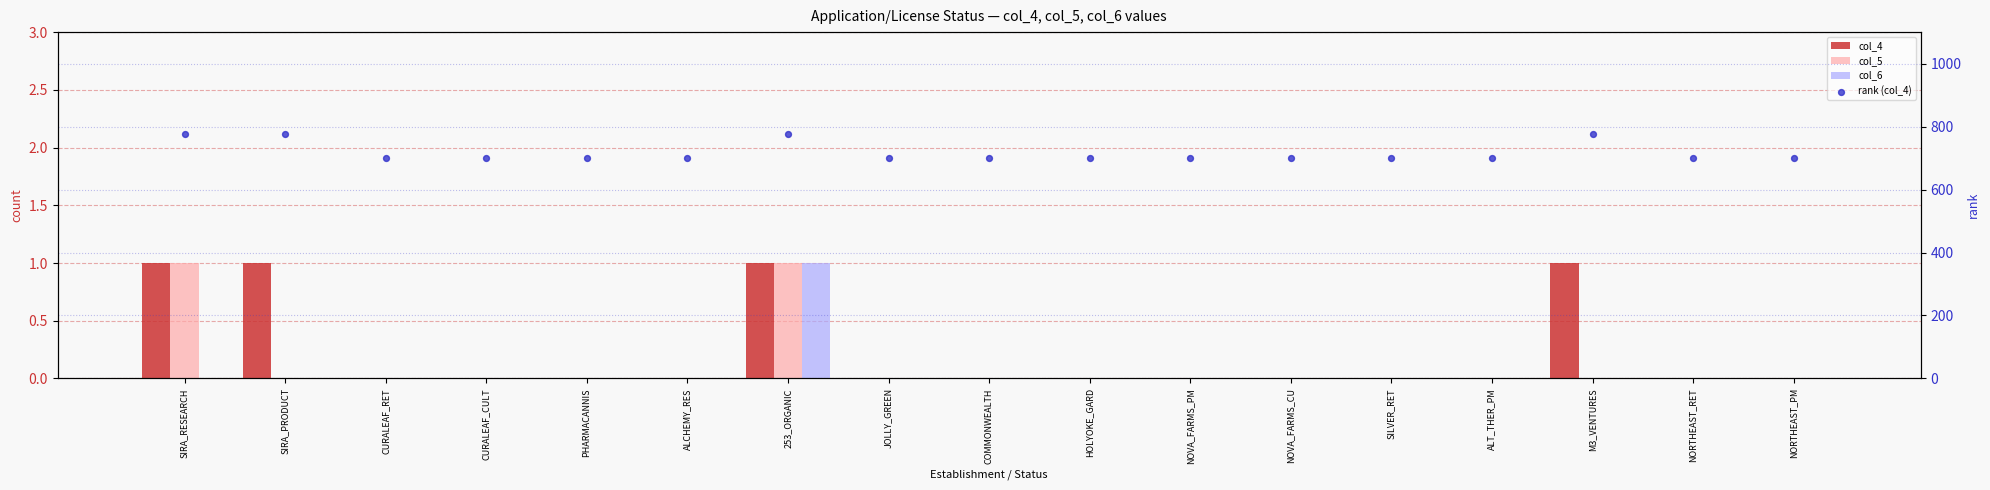

Which series contains the lowest Y value?

col_4